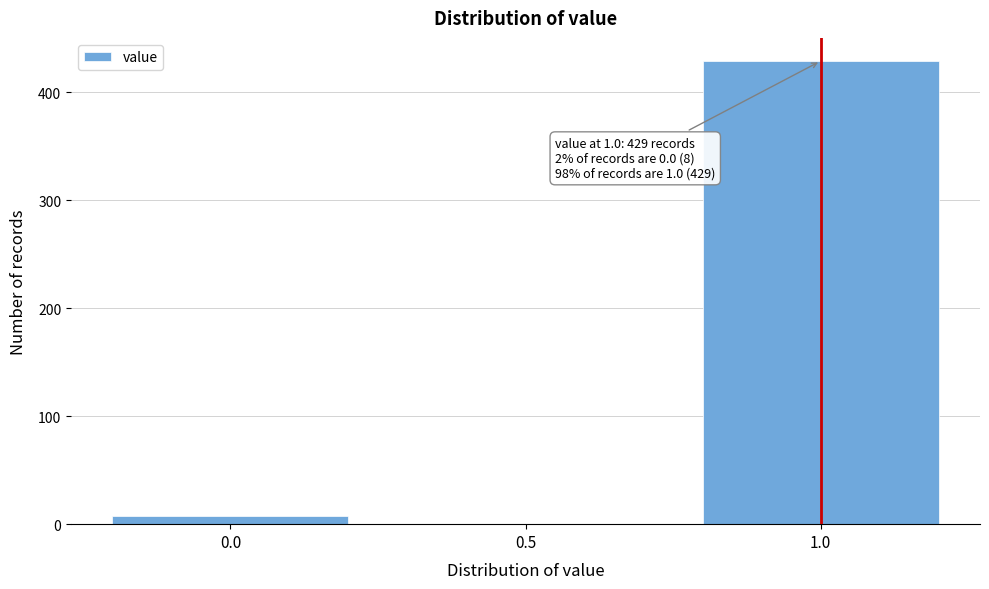

Which range on the x-axis has the tallest bar?

0.75 to 1.25